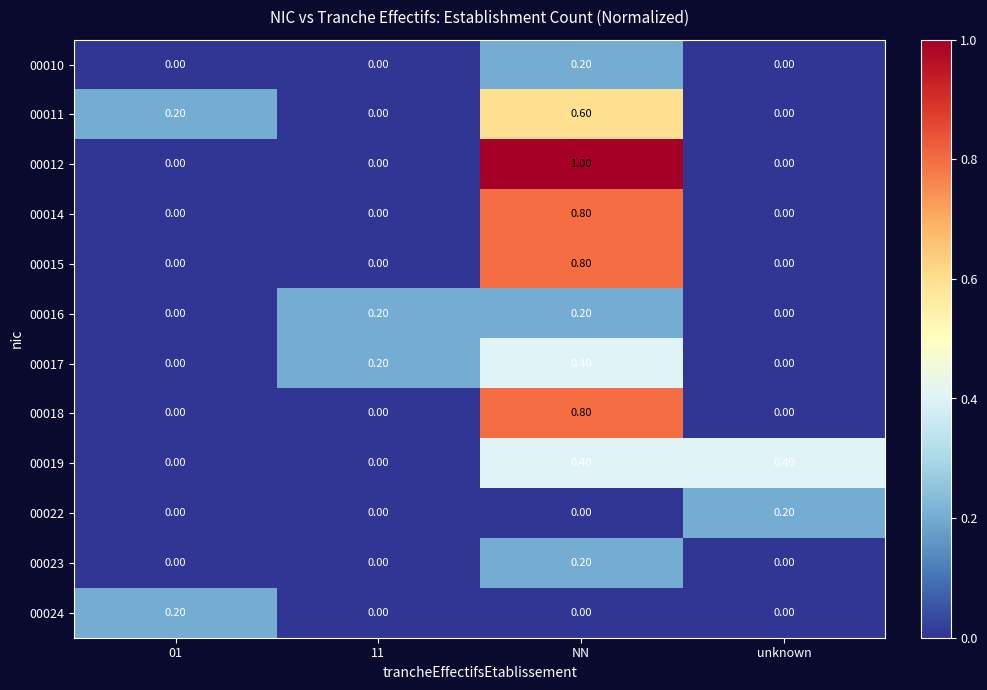

At which category is the sum across all series the highest?

NN